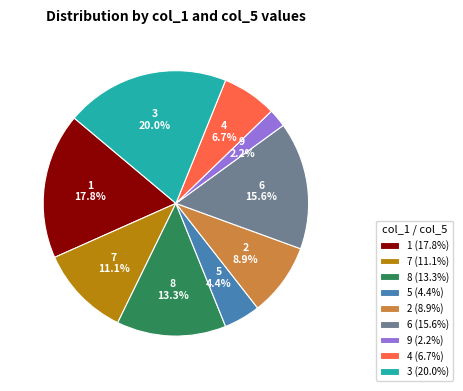

What percentage do 8 and 4 together represent?

20.0%